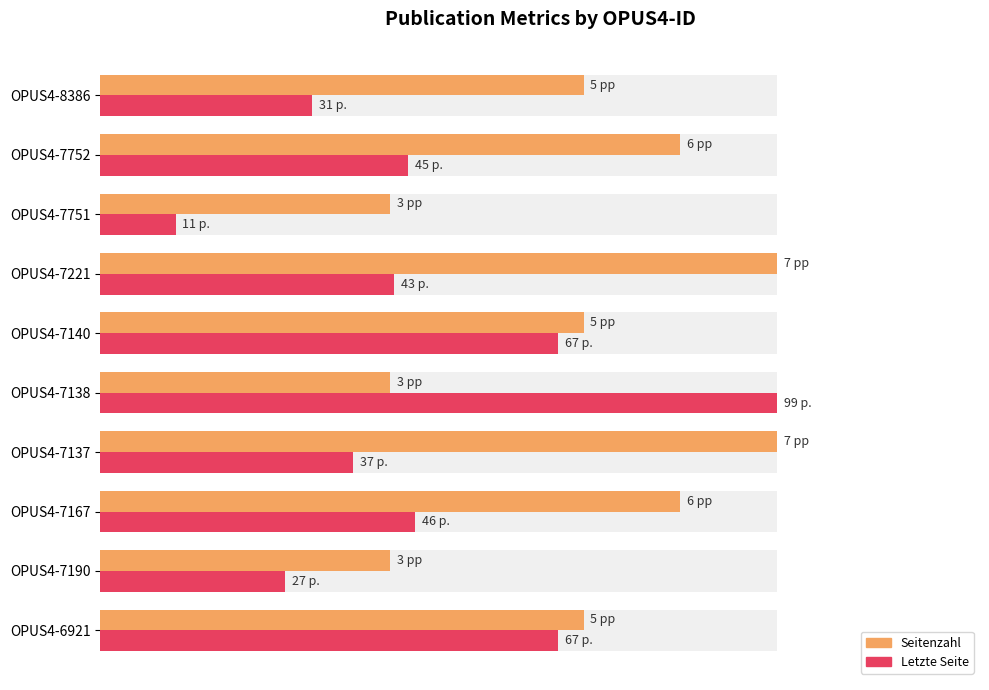

Rank the series by their maximum value, from lowest to highest.

Seitenzahl (normalized), Letzte Seite (normalized)